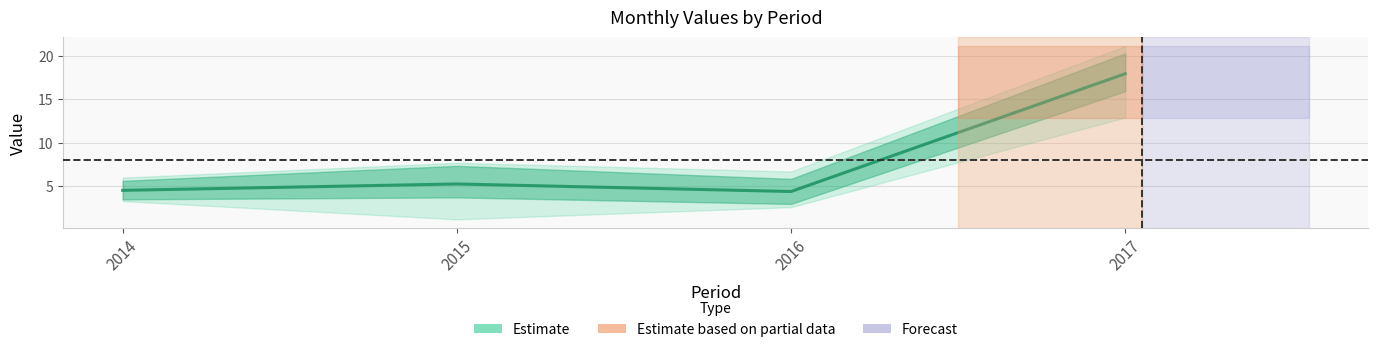

Which category has the lowest value across all series?

2016